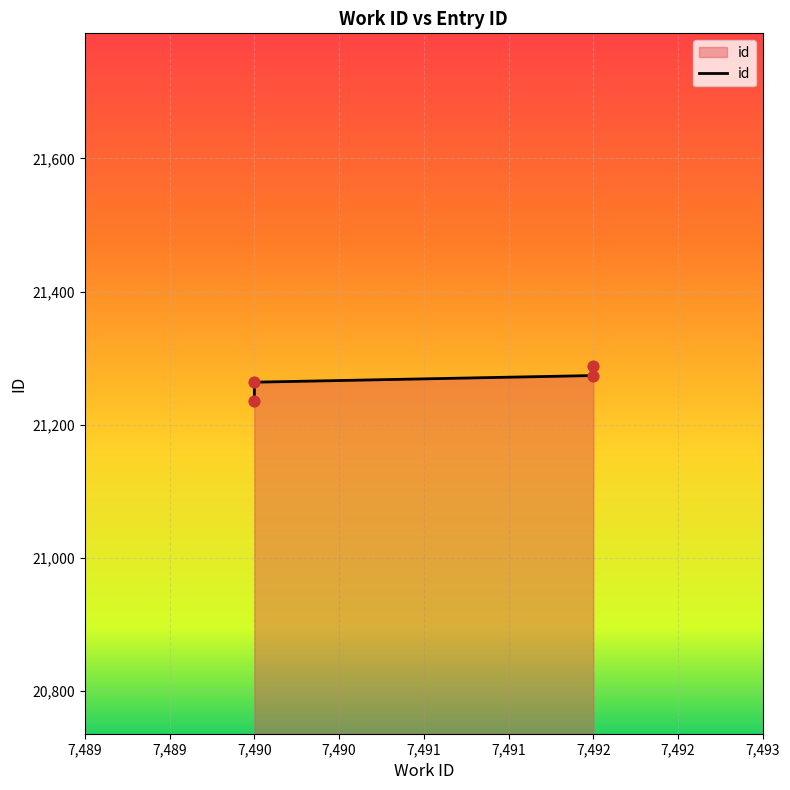

Which has a higher value, 7490 or 7490?

7490